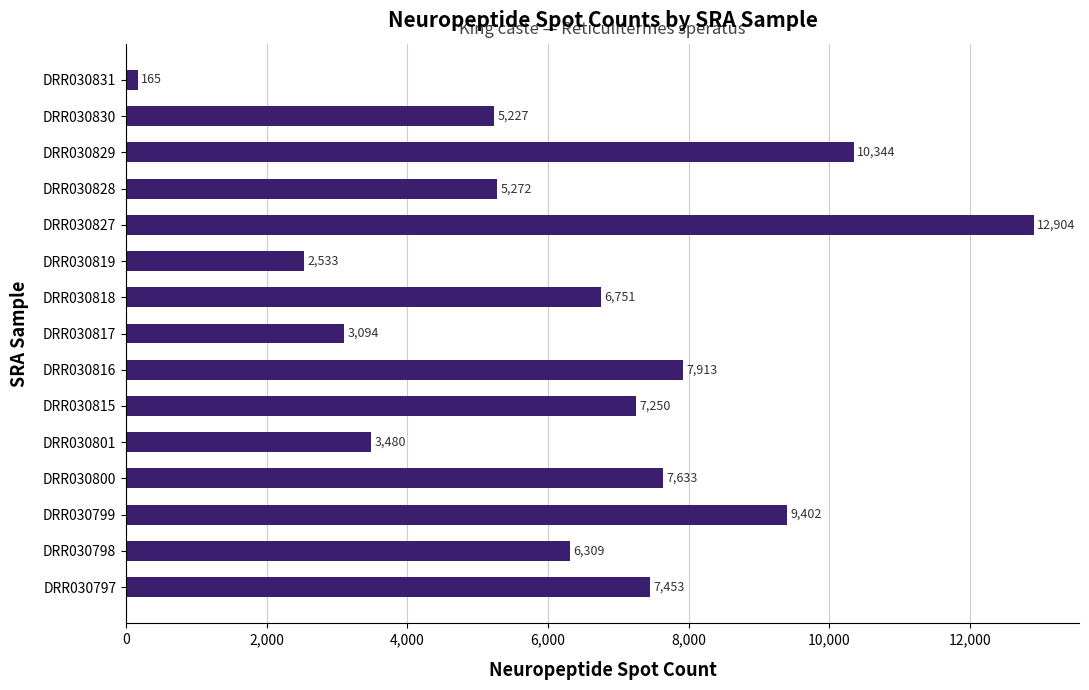

Rank the categories by value from lowest to highest.

DRR030831, DRR030819, DRR030817, DRR030801, DRR030830, DRR030828, DRR030798, DRR030818, DRR030815, DRR030797, DRR030800, DRR030816, DRR030799, DRR030829, DRR030827